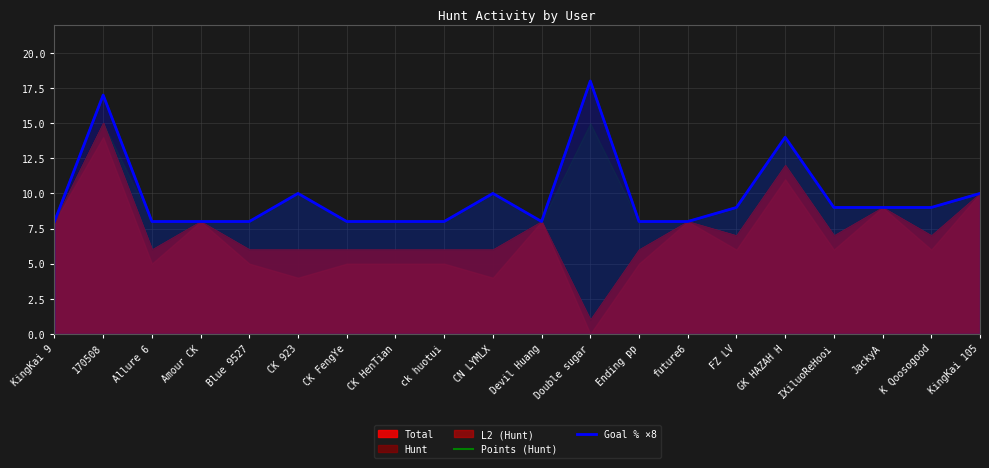

At which category does Points (Hunt) reach its first local valley?

Devil Huang